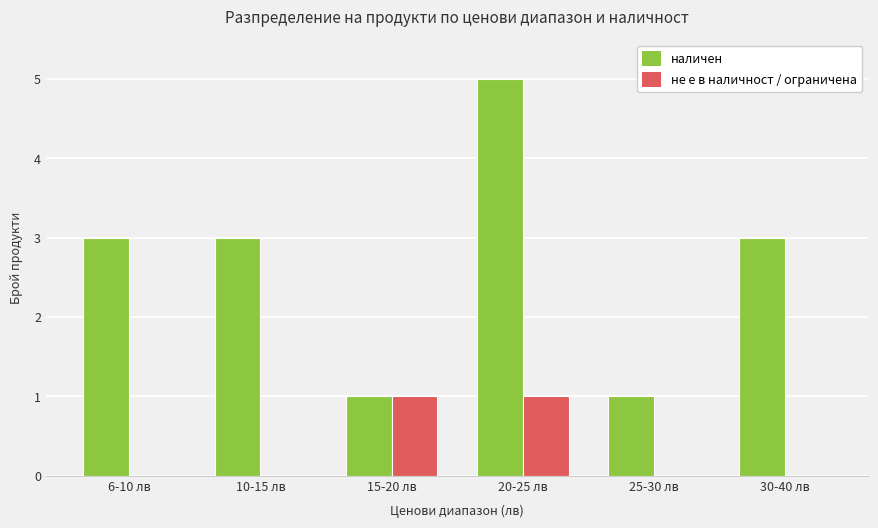

What is the sum of all не е в наличност / ограничена values?

2